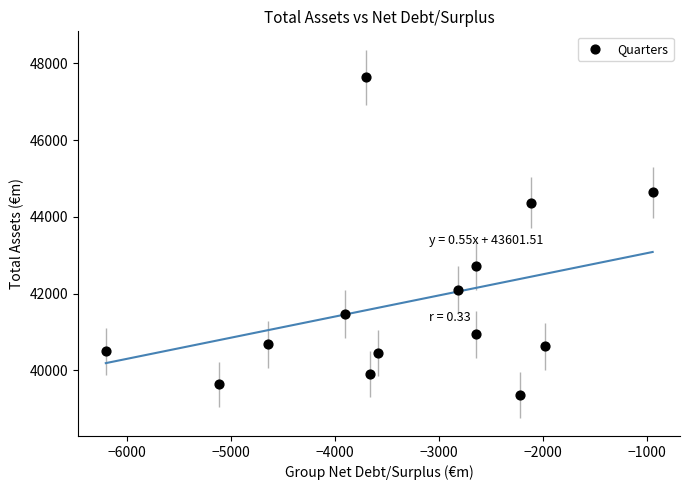

What is the range of X values (max minus min)?

5264